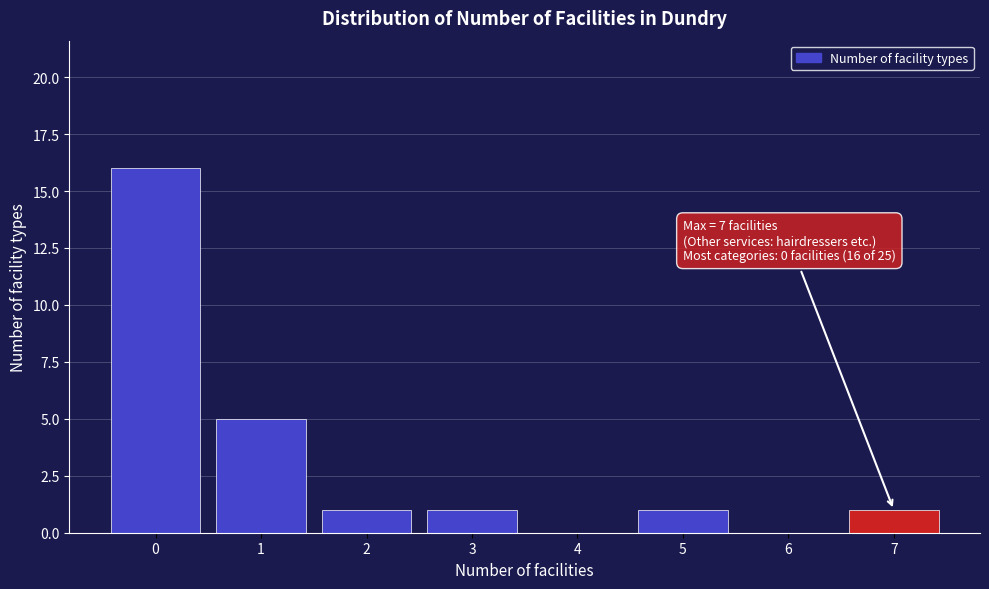

Over which range of the x-axis is the bar tallest?

-0.5 to 0.5